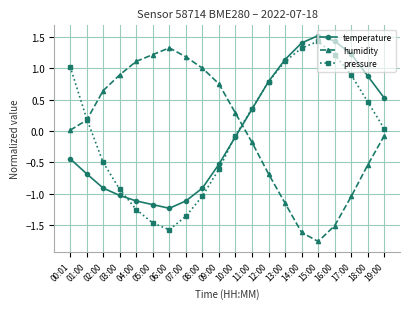

How many intersections are there between humidity and temperature?

1